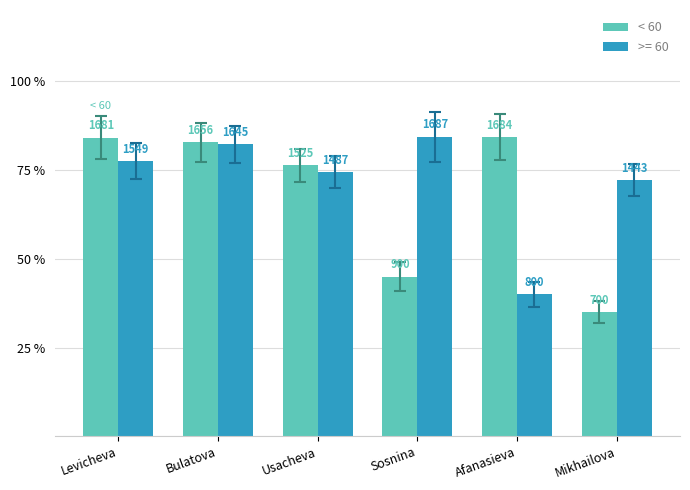

Does the chart contain any negative values?

No